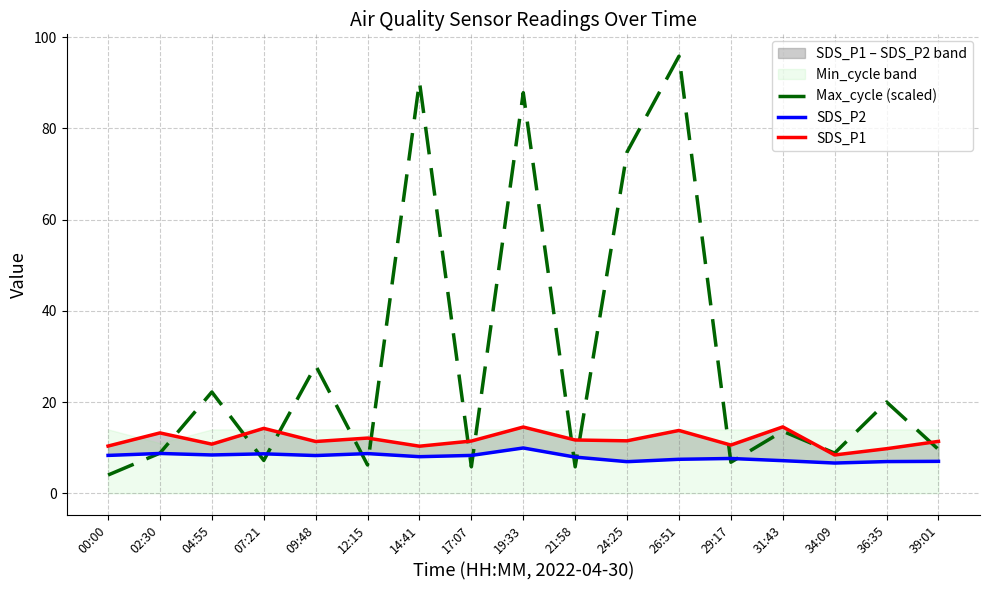

What is the value of the SDS_P2 point at the 13th from the left?

7.6